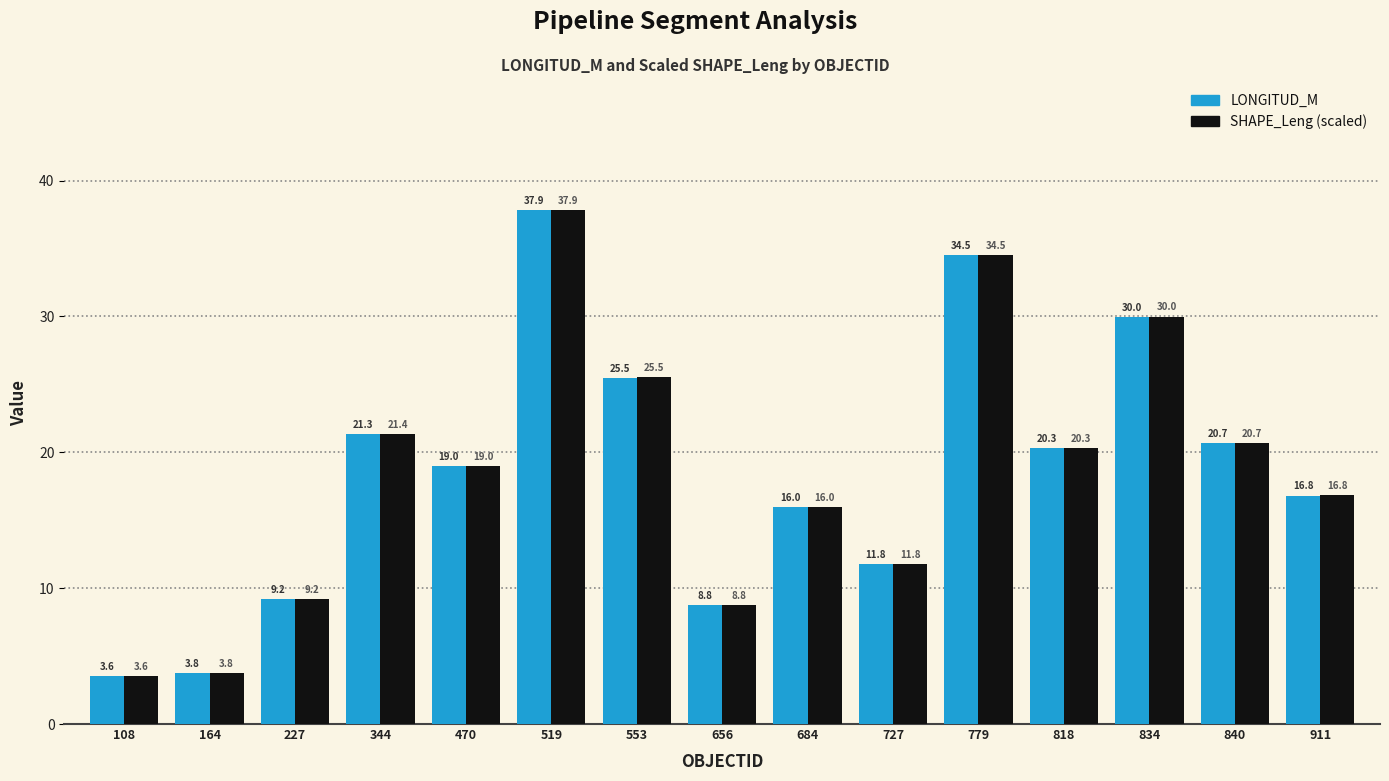

Reading left to right, extract all data points from this chart.

LONGITUD_M: 108=3.6	164=3.8	227=9.2	344=21.3	470=19.0	519=37.9	553=25.5	656=8.8	684=16.0	727=11.8	779=34.5	818=20.3	834=30.0	840=20.7	911=16.8
SHAPE_Leng (scaled): 108=3.6	164=3.8	227=9.2	344=21.4	470=19.0	519=37.9	553=25.5	656=8.8	684=16.0	727=11.8	779=34.5	818=20.3	834=30.0	840=20.7	911=16.8